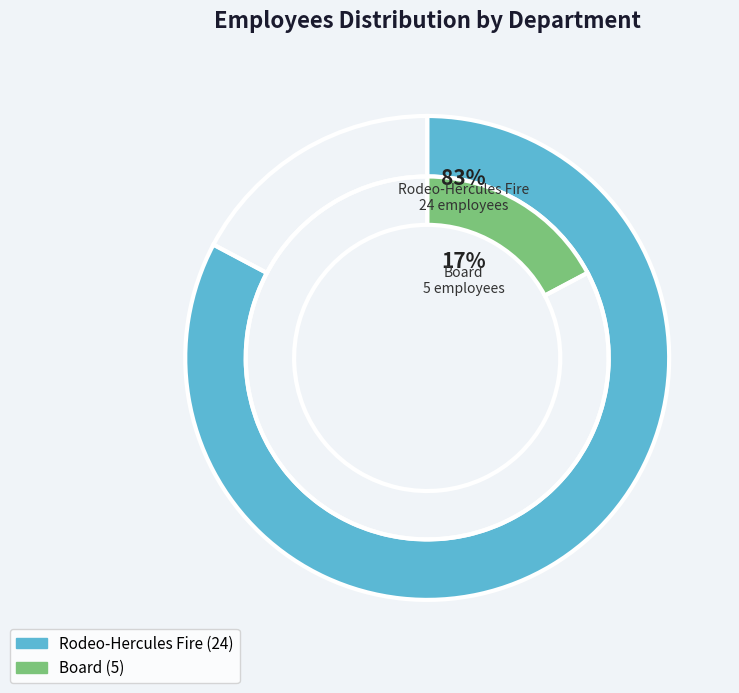

Does any single category account for the majority?

Yes